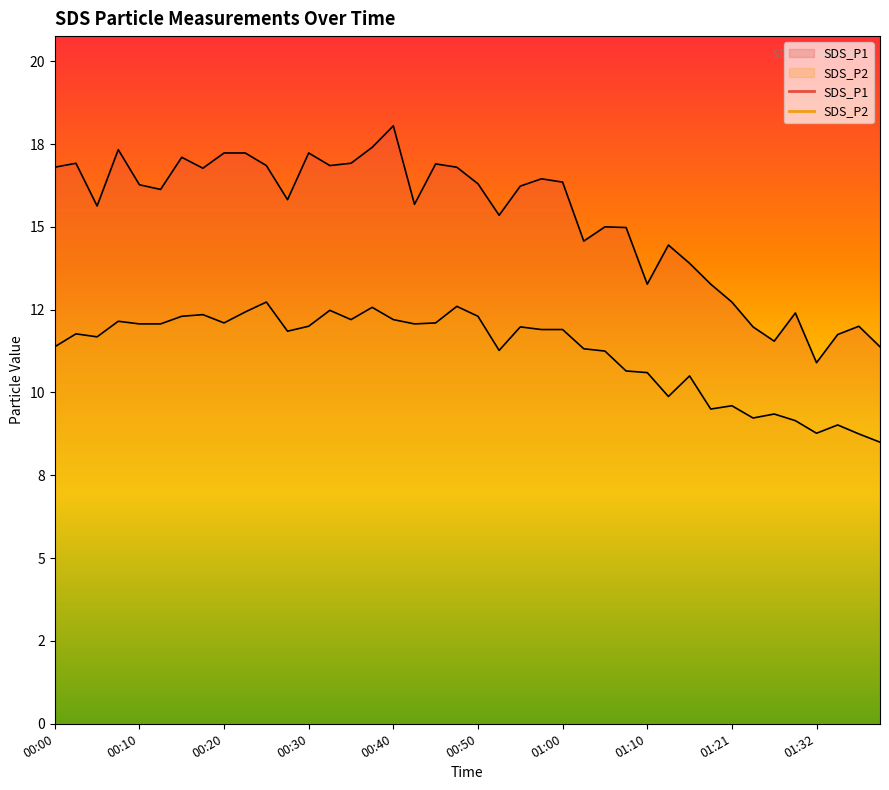

What is the sum of the SDS_P1 values at 01:34 and 00:15?

28.9